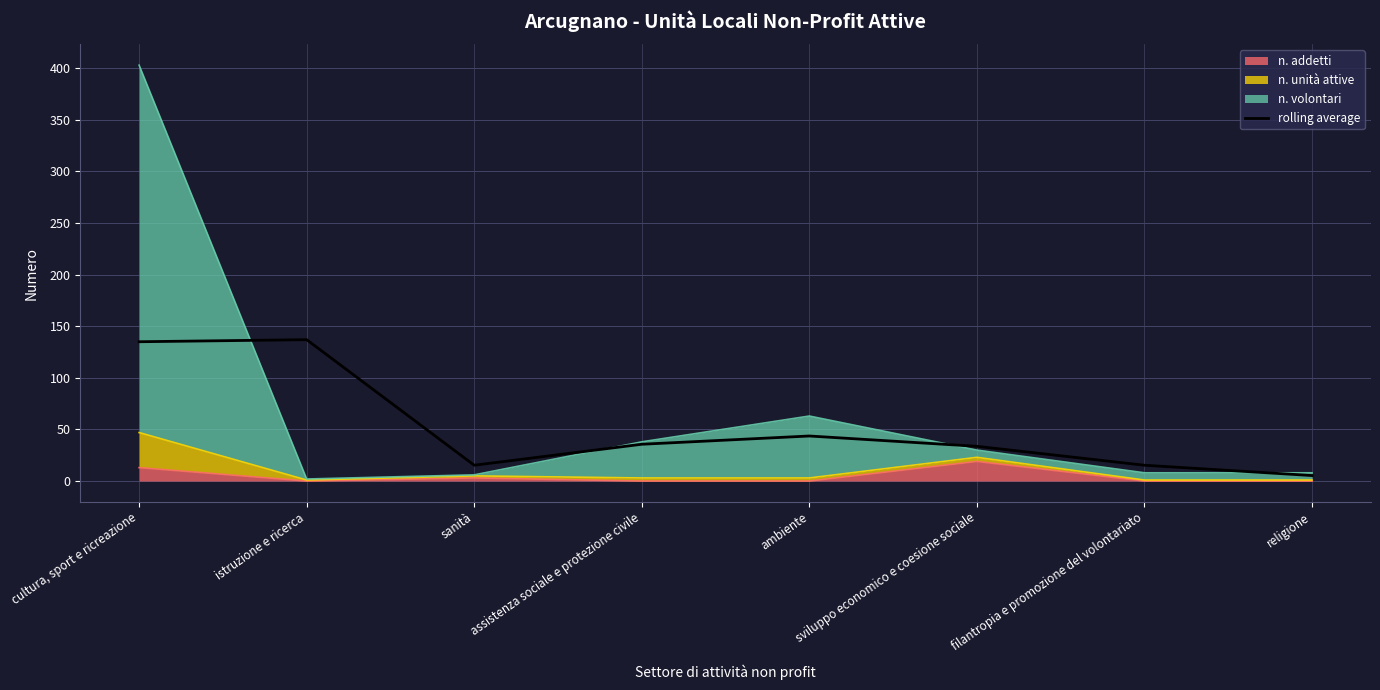

How many points are higher than both their immediate neighbors (excluding endpoints)?

2